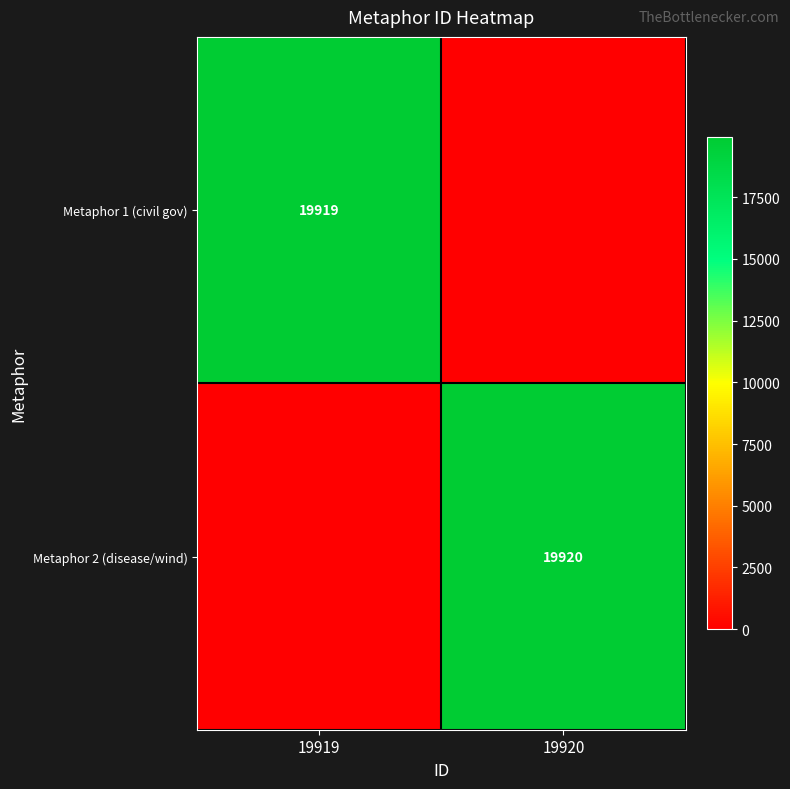

The Metaphor 2 (disease/wind) series shows 32630 at 19920. True or false?

False